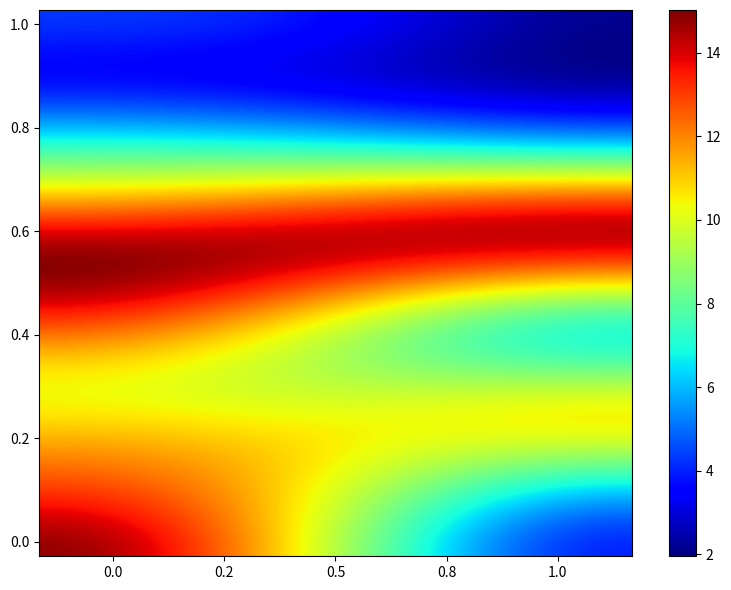

At how many categories does at least one series exceed 8?

4